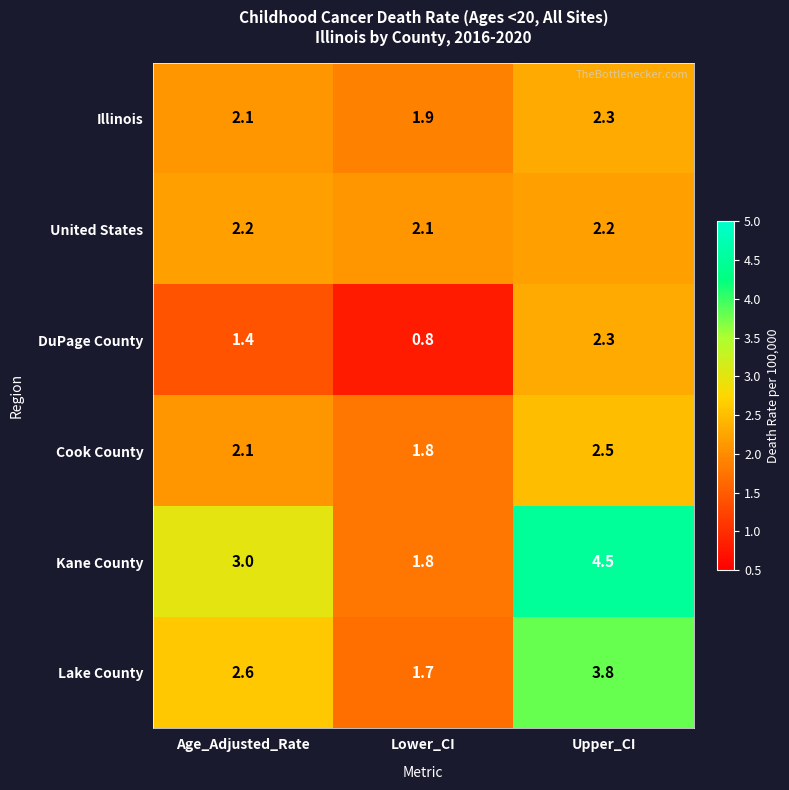

The United States series shows 3.7 at Age_Adjusted_Rate. True or false?

False